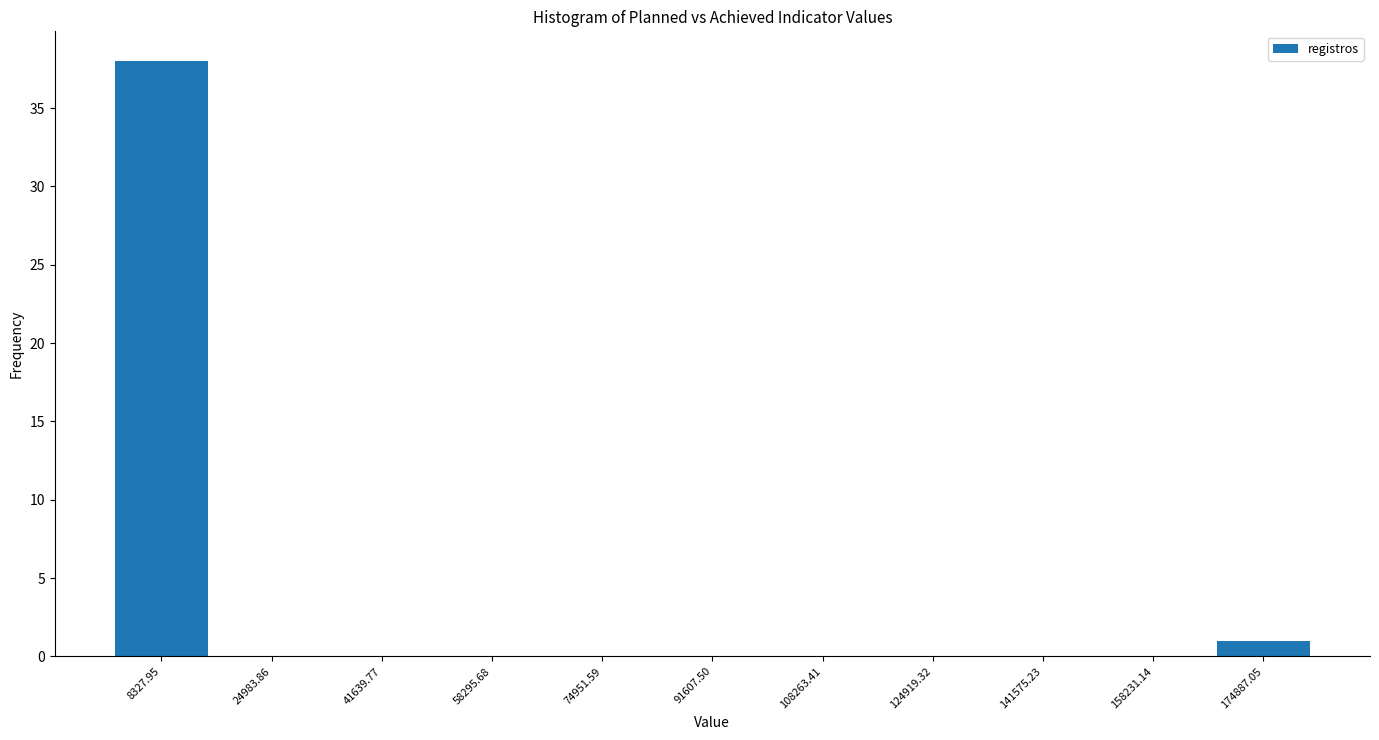

Which range on the x-axis has the tallest bar?

0 to 16000